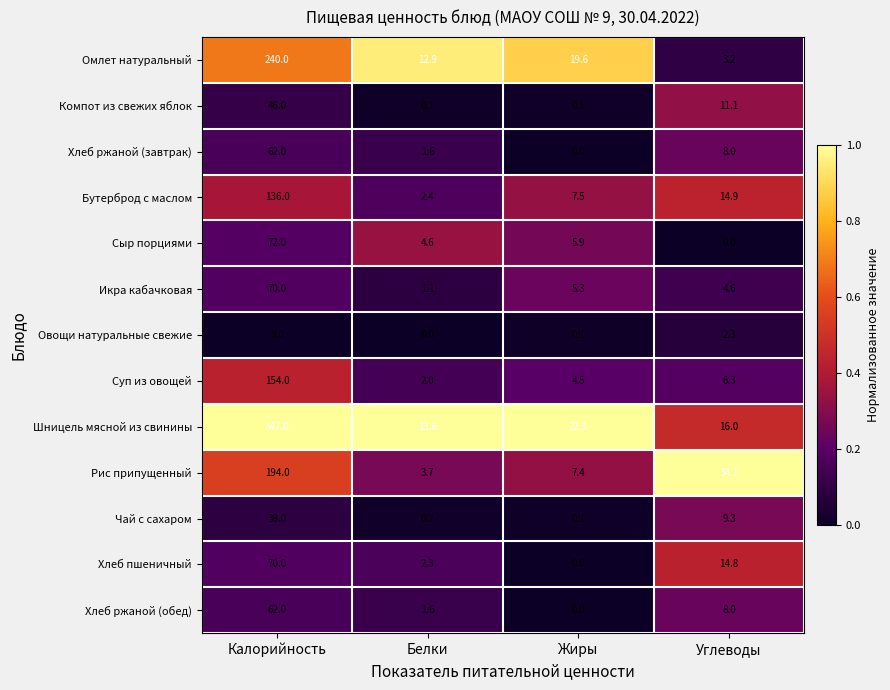

Between Калорийность and Белки, which series saw the biggest shift?

Шницель мясной из свинины